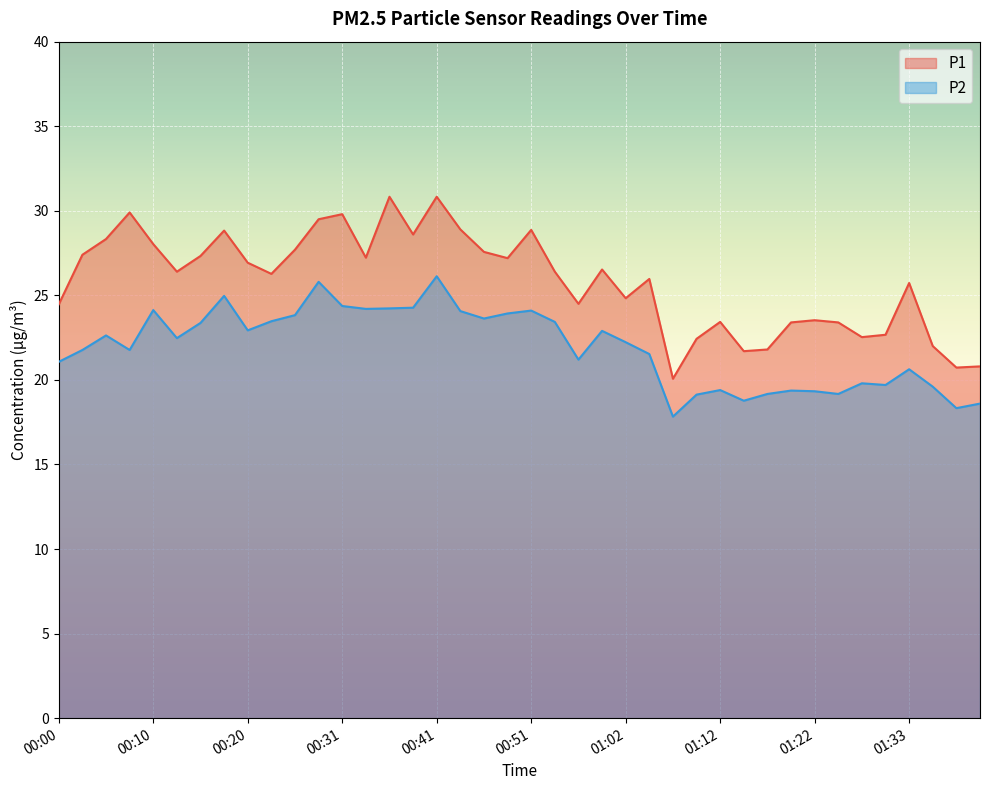

Reading right to left, extract all data points from this chart.

P1: 01:41=20.8	01:38=20.7	01:36=22.0	01:33=25.7	01:31=22.7	01:28=22.5	01:26=23.4	01:22=23.5	01:20=23.4	01:17=21.8	01:15=21.7	01:12=23.4	01:09=22.4	01:07=20.1	01:04=26.0	01:02=24.8	00:59=26.5	00:57=24.5	00:54=26.4	00:51=28.9	00:49=27.2	00:46=27.6	00:43=28.9	00:41=30.8	00:38=28.6	00:36=30.8	00:33=27.2	00:31=29.8	00:28=29.5	00:25=27.7	00:23=26.3	00:20=26.9	00:18=28.8	00:15=27.3	00:12=26.4	00:10=28.0	00:07=29.9	00:05=28.3	00:02=27.4	00:00=24.5
P2: 01:41=18.6	01:38=18.3	01:36=19.6	01:33=20.6	01:31=19.7	01:28=19.8	01:26=19.2	01:22=19.3	01:20=19.4	01:17=19.2	01:15=18.8	01:12=19.4	01:09=19.1	01:07=17.8	01:04=21.5	01:02=22.2	00:59=22.9	00:57=21.2	00:54=23.4	00:51=24.1	00:49=23.9	00:46=23.6	00:43=24.1	00:41=26.1	00:38=24.3	00:36=24.2	00:33=24.2	00:31=24.4	00:28=25.8	00:25=23.8	00:23=23.5	00:20=22.9	00:18=25.0	00:15=23.4	00:12=22.5	00:10=24.1	00:07=21.8	00:05=22.6	00:02=21.8	00:00=21.1